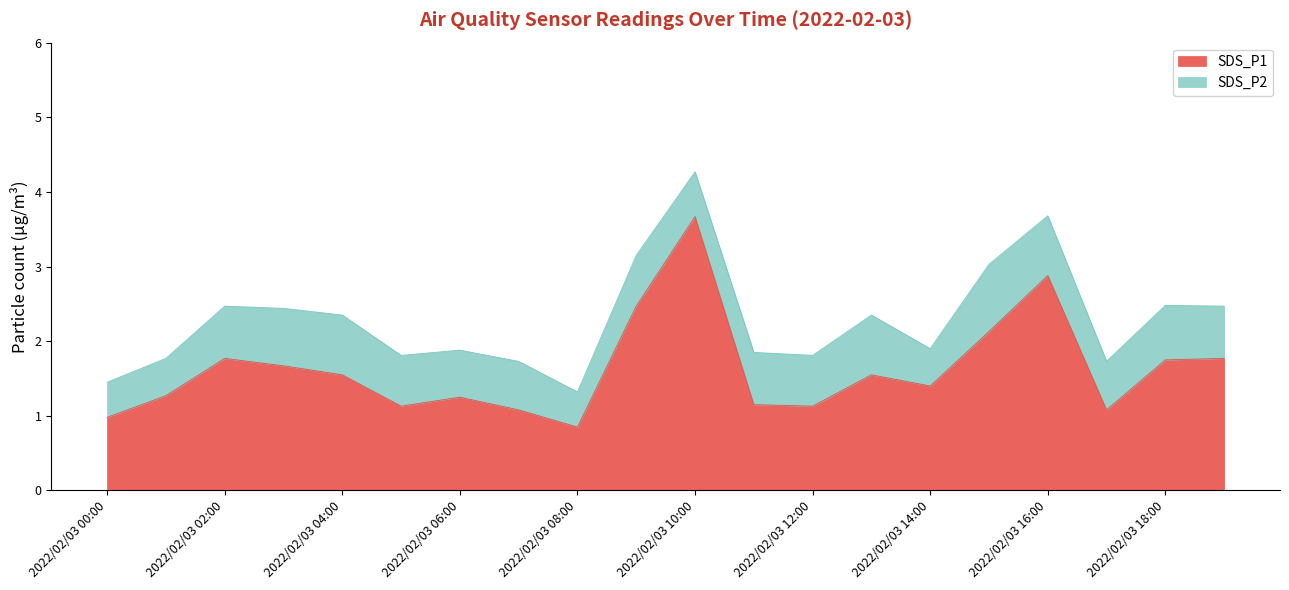

The chart shows a value of 3.5 at 2022/02/03 09:00. True or false?

False